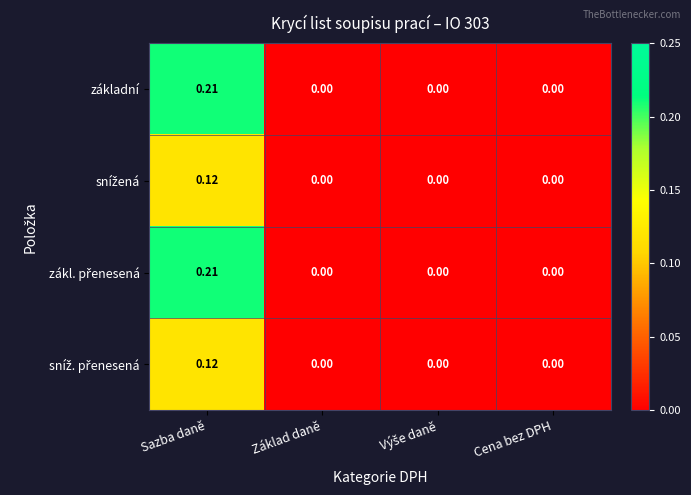

At which category is the sum across all series the highest?

Sazba daně